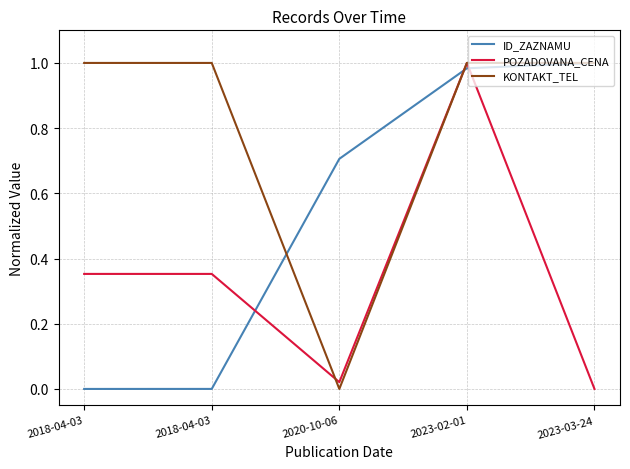

What is the sum of the KONTAKT_TEL values at 2023-03-24 and 2018-04-03?

2.0